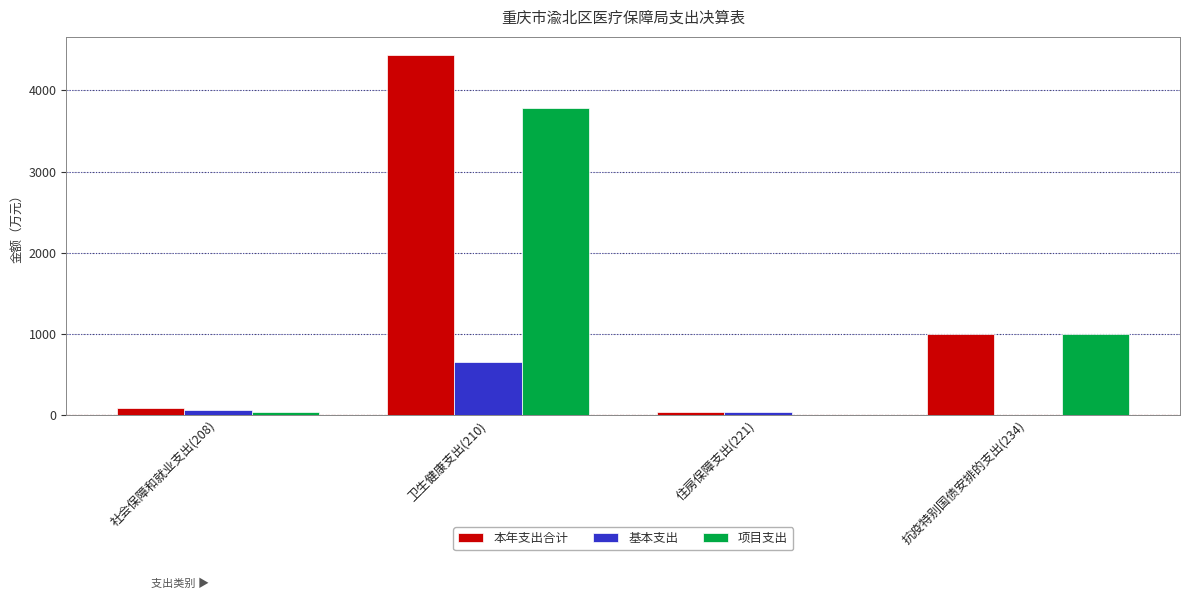

Which category has the highest value across all series?

卫生健康支出(210)